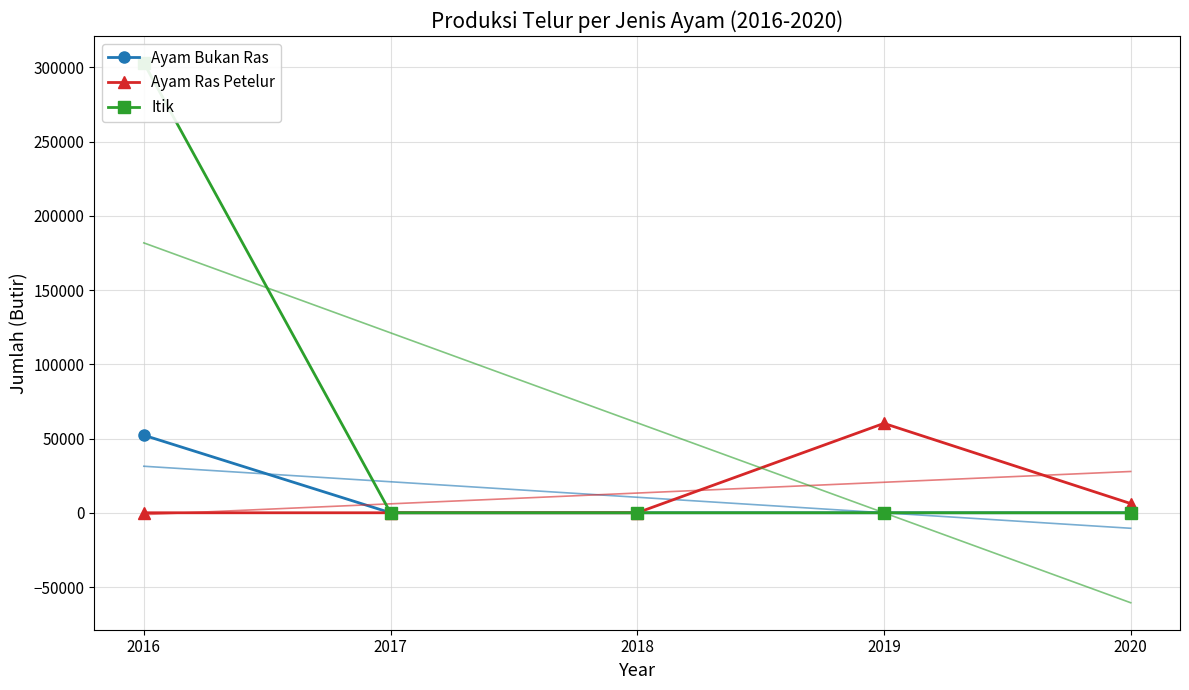

Reading left to right, extract all data points from this chart.

Ayam Bukan Ras: 2016=52234	2017=0	2018=0	2019=0	2020=0
Ayam Ras Petelur: 2016=0	2017=0	2018=0	2019=60210	2020=6210
Itik: 2016=302976	2017=0	2018=0	2019=0	2020=0